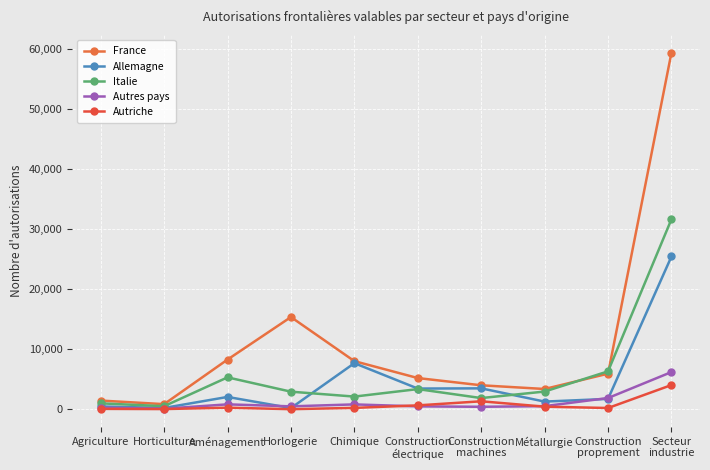

What is the value of the Allemagne point at the 2nd from the left?

211